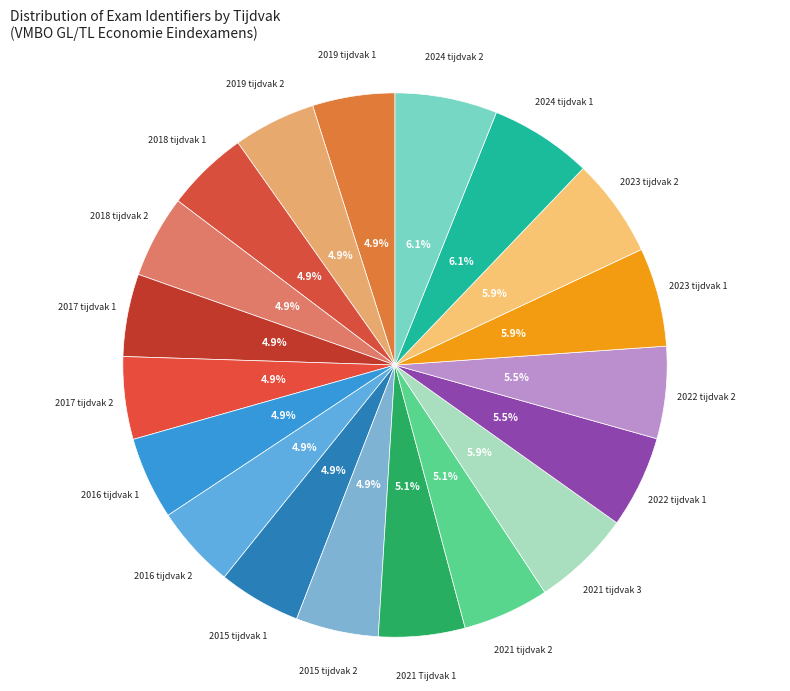

What is the ratio of the value at 2017 tijdvak 1 to the value at 2016 tijdvak 1?

1.0